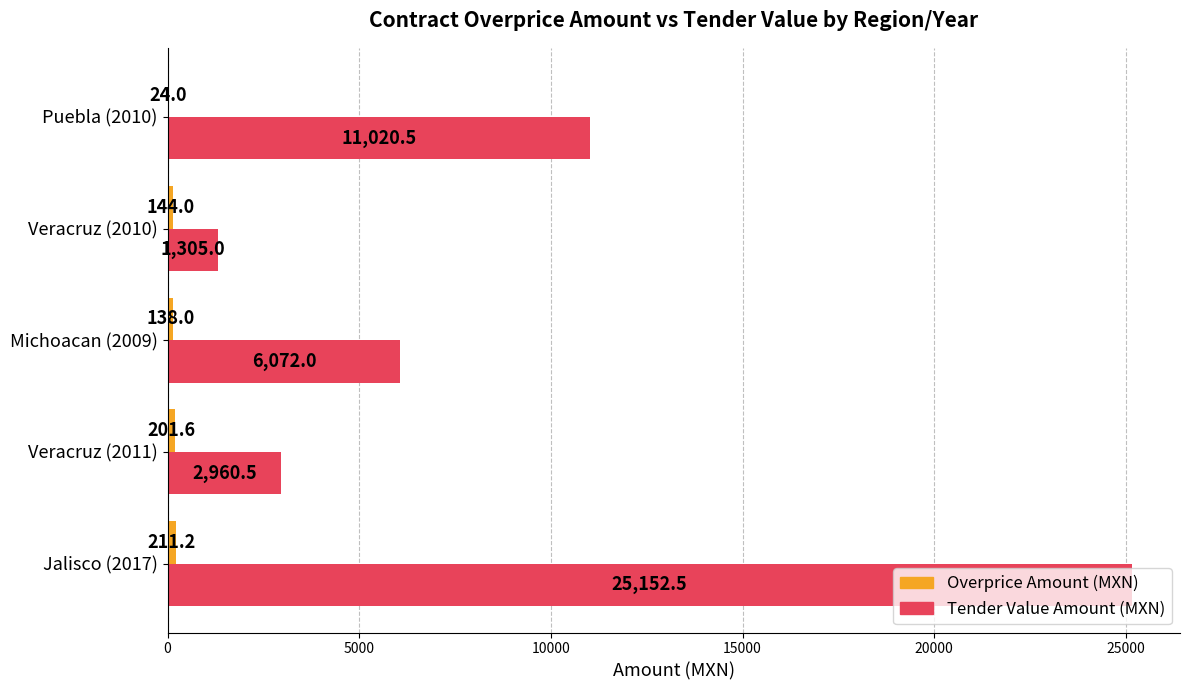

What is the total value across all series at Jalisco (2017)?

25363.7